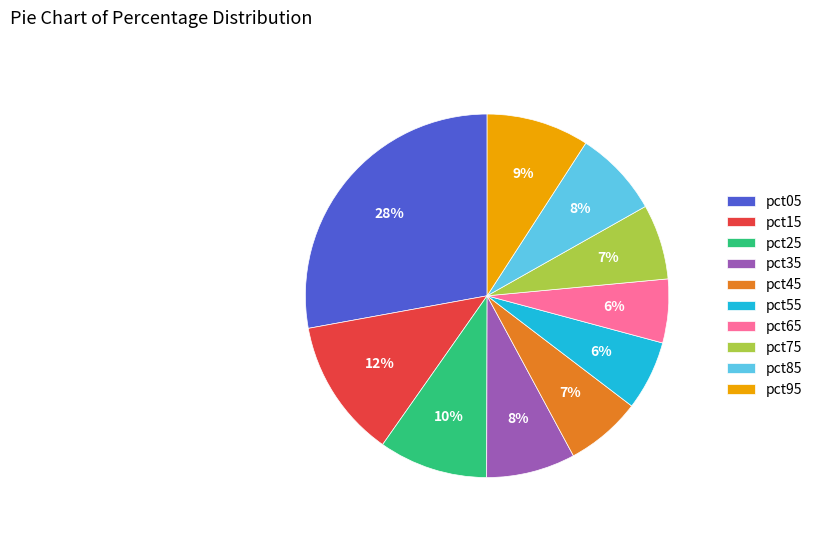

What is the largest slice in the pie chart?

pct05